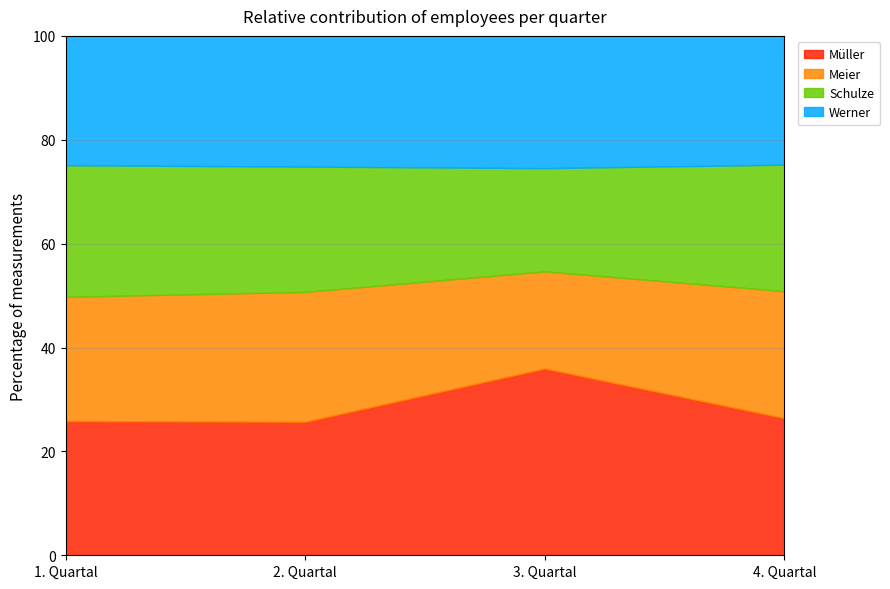

What is the total value across all series at 4. Quartal?

100.0